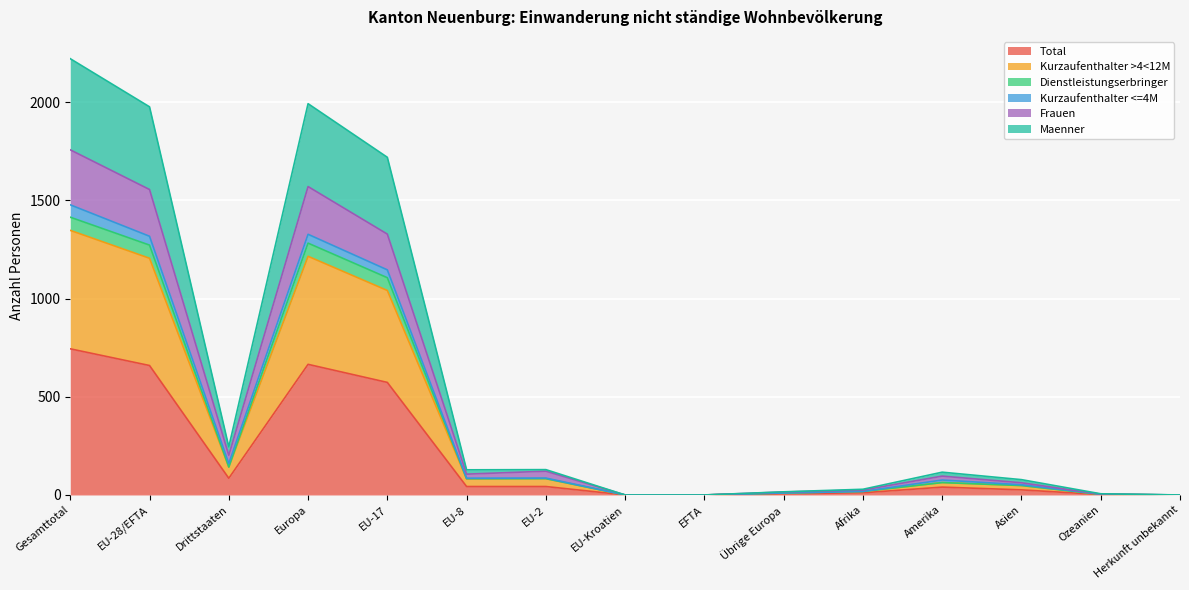

What is the label of the 15th point from the right?

Gesamttotal